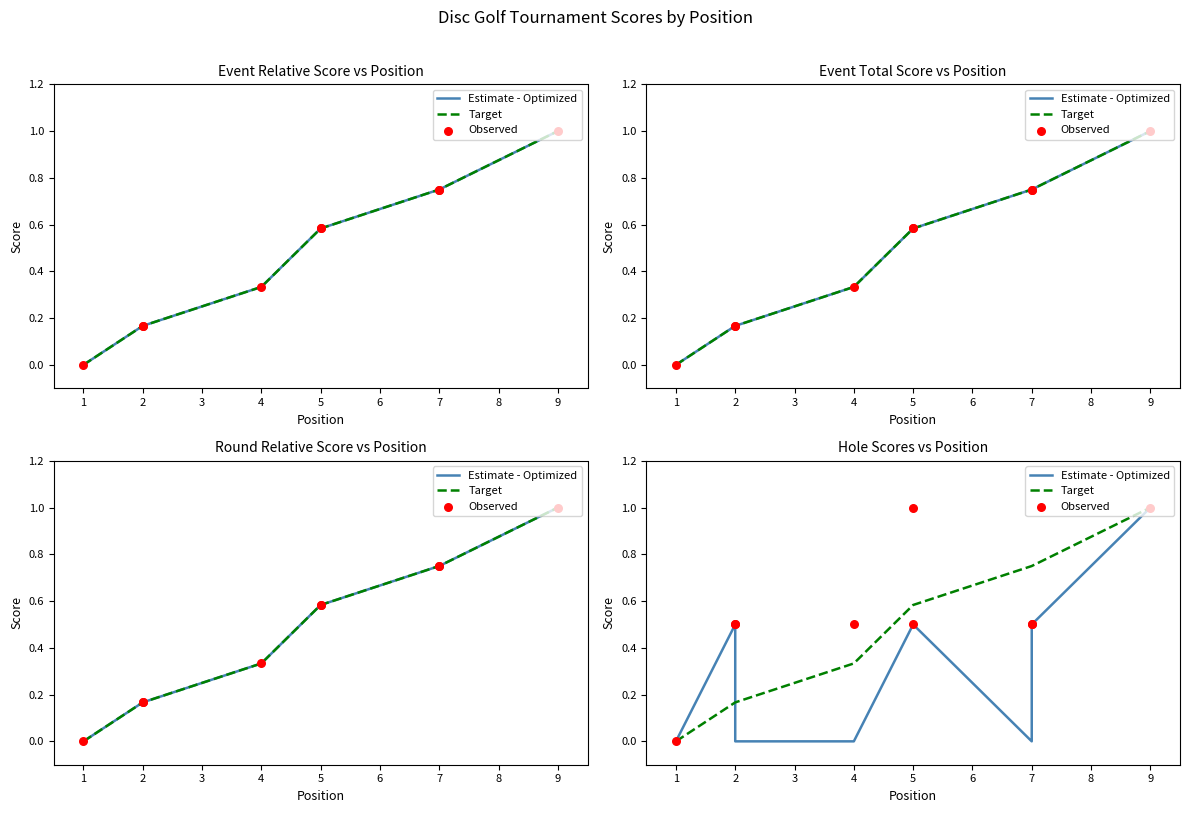

At how many categories does at least one series exceed 0?

8